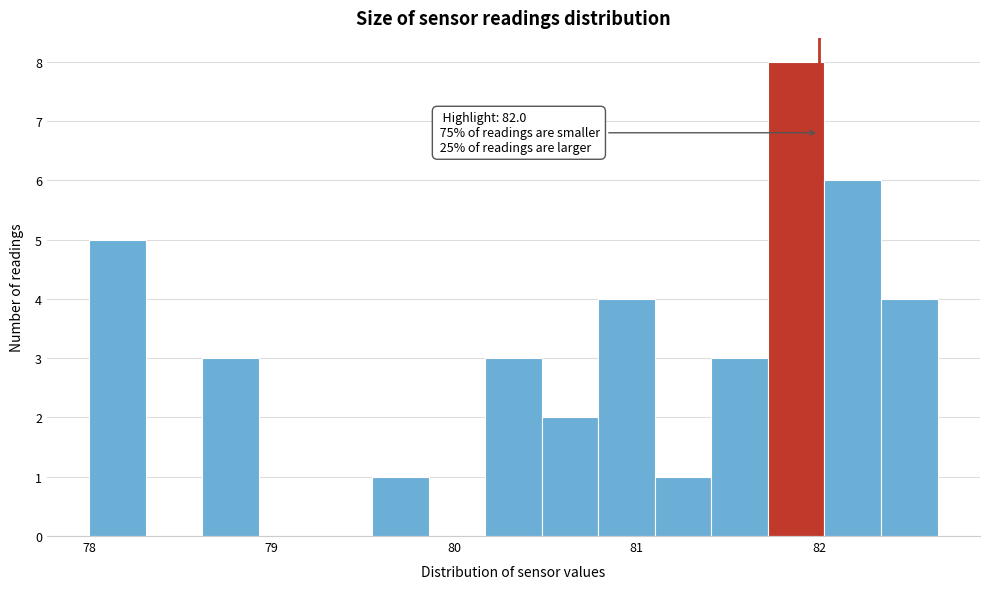

Read against the x-axis, roughly where is the centre of the tallest bar?

81.9